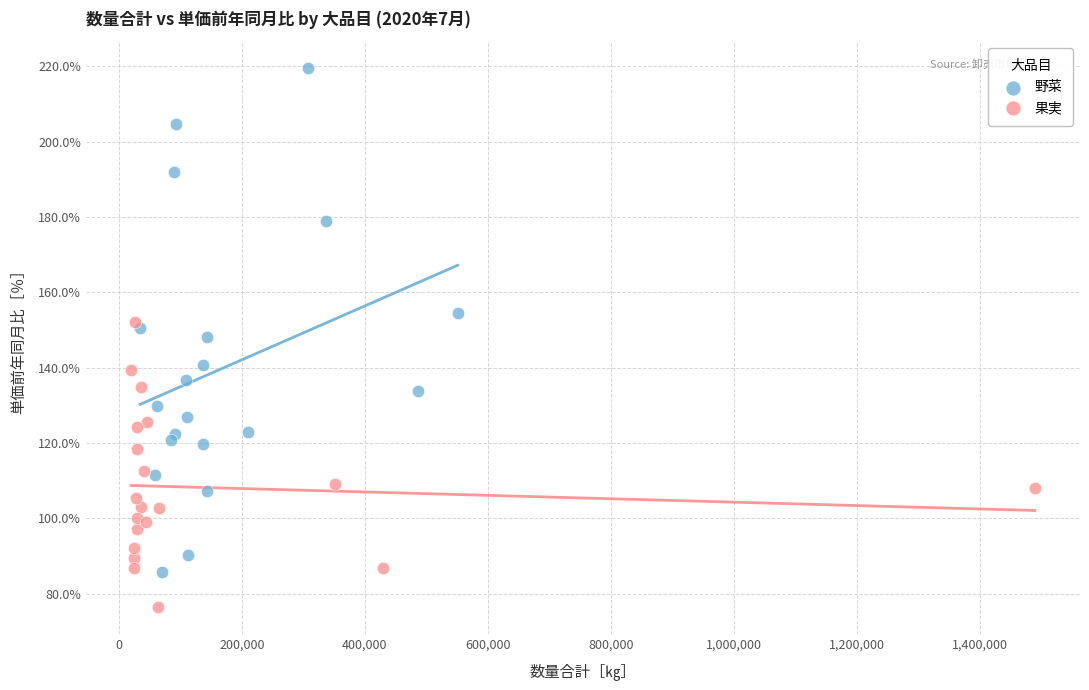

What are all the series names shown in the legend?

野菜, 果実